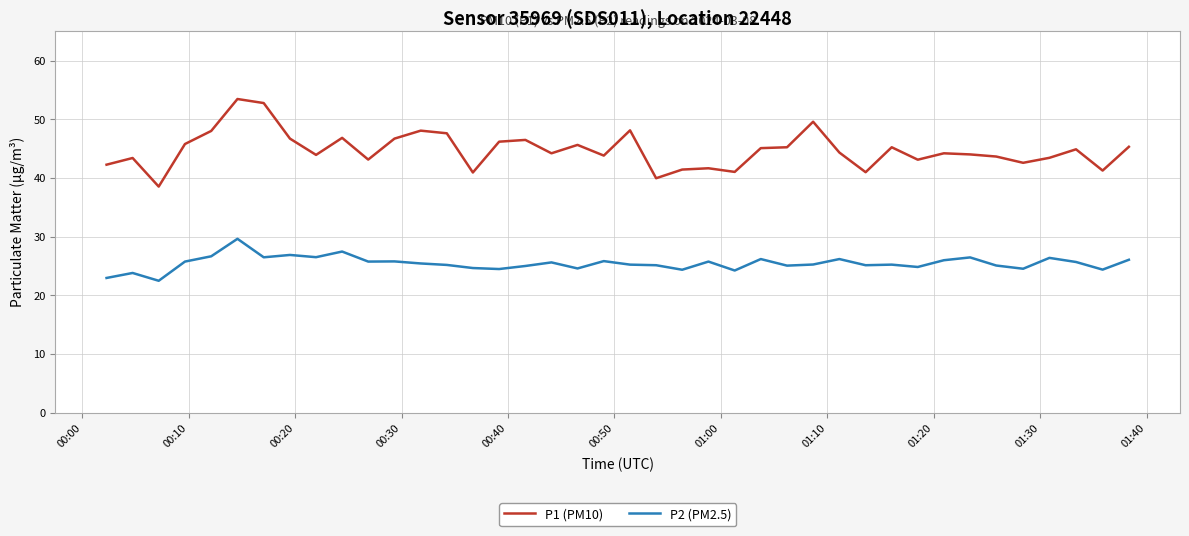

What is the smallest value displayed?

22.5